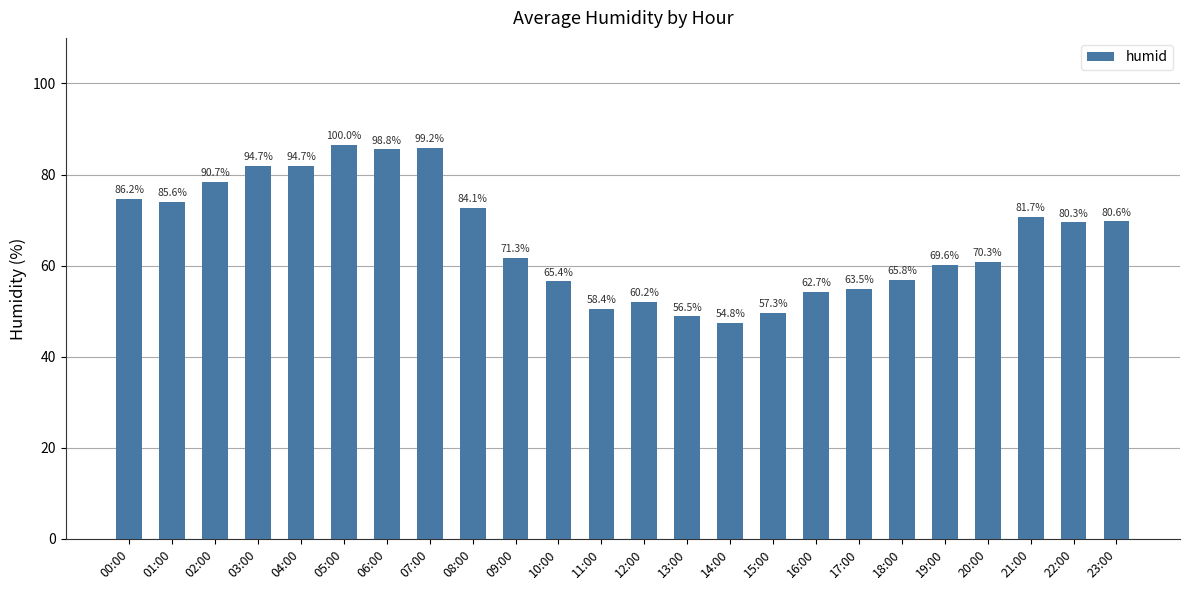

What is the difference between the values at 20:00 and 17:00?

5.9